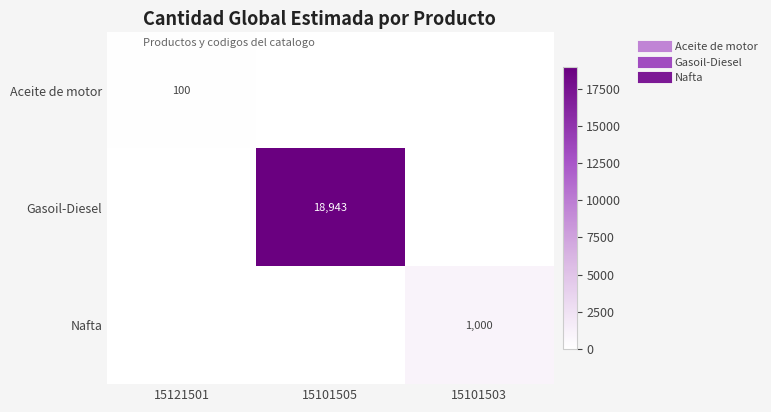

True or false: Nafta has a value of 1366 at 15101503.

False